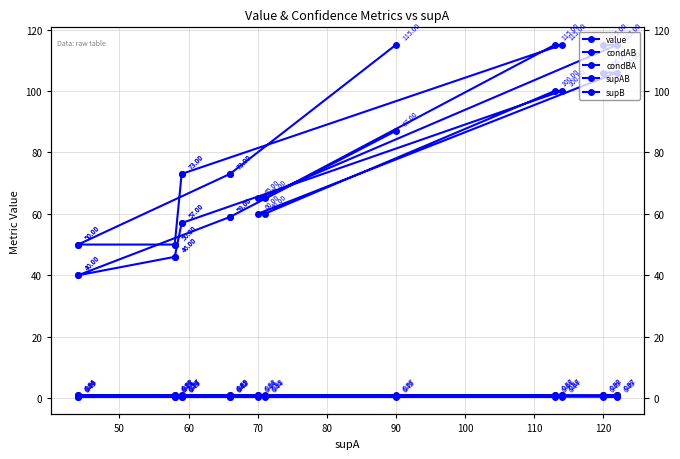

Which category has the lowest value in the supB series?

120